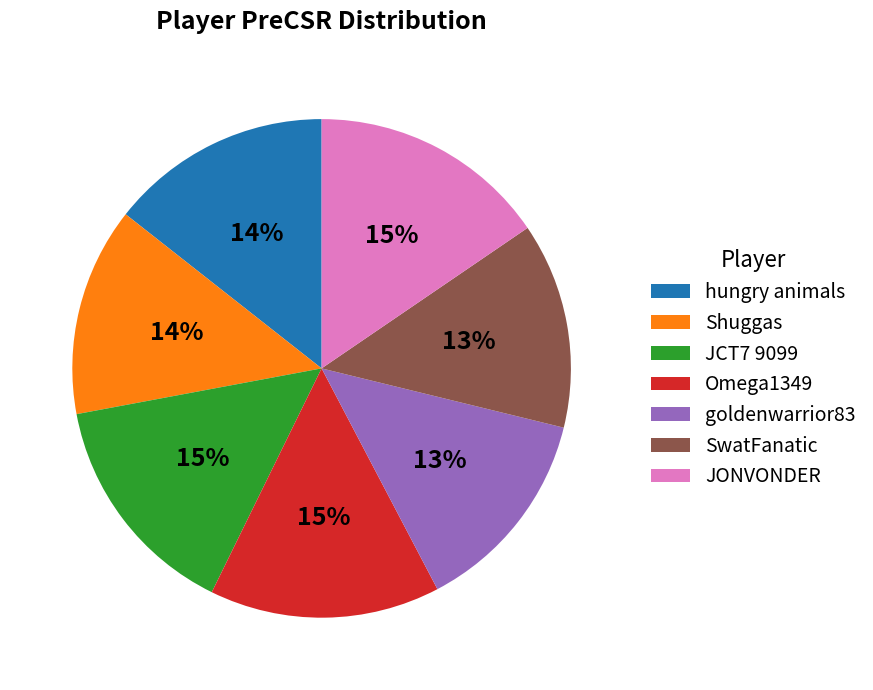

To the nearest percent, what is the combined percentage of goldenwarrior83 and Shuggas?

27%